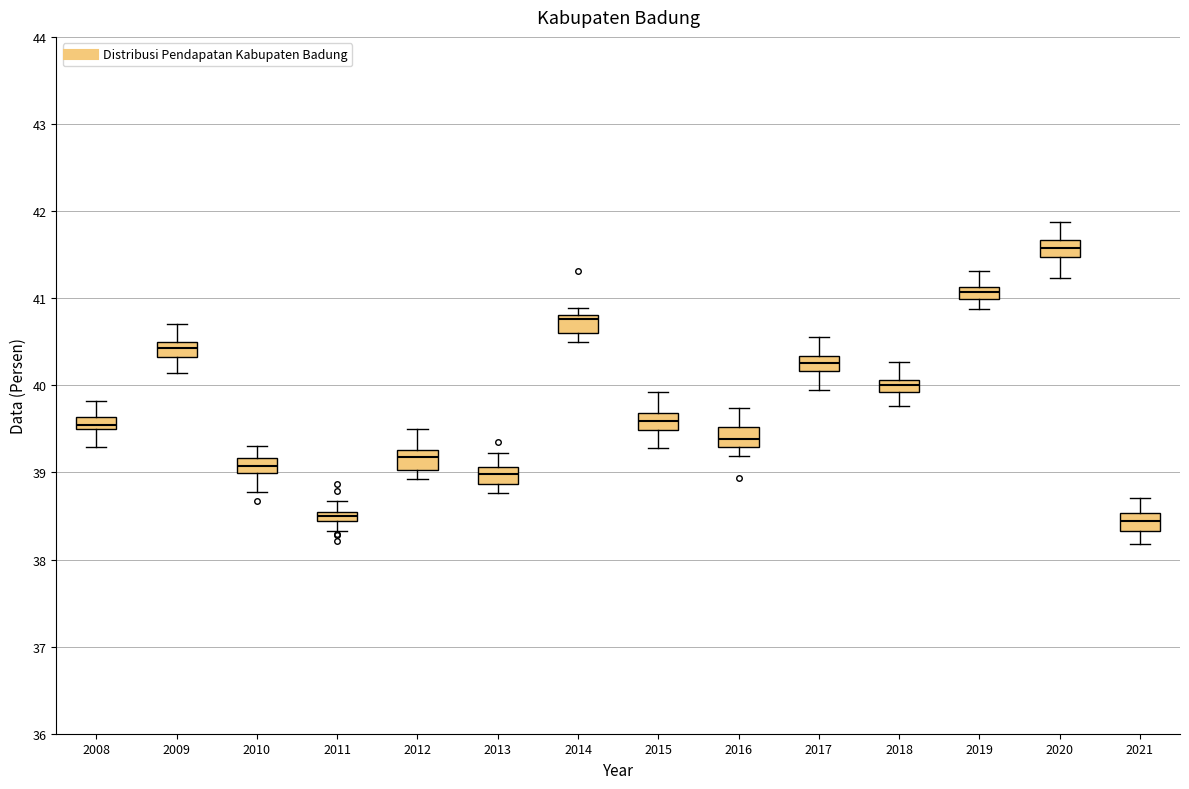

Where does the median line of the box at x = 2016 sit on the y-axis? The values are not printed on the chart, so give them approximately, as read against the axis.

39.4